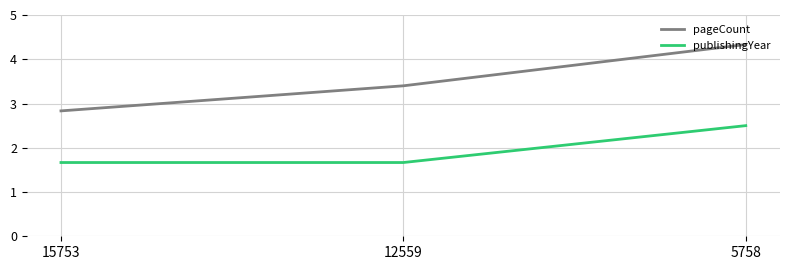

What value does the publishingYear series have at 12559?

1.7